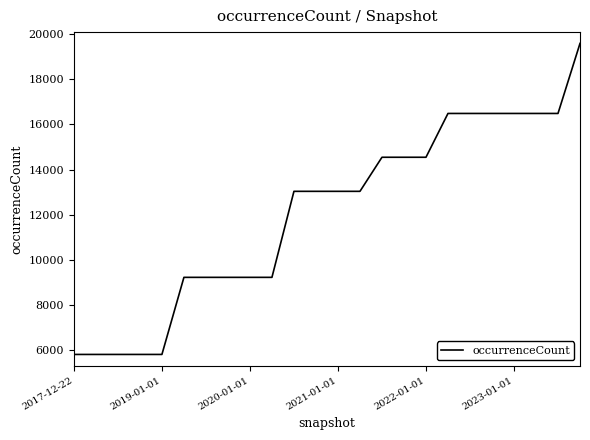

What is the difference between the maximum and minimum values?

13758